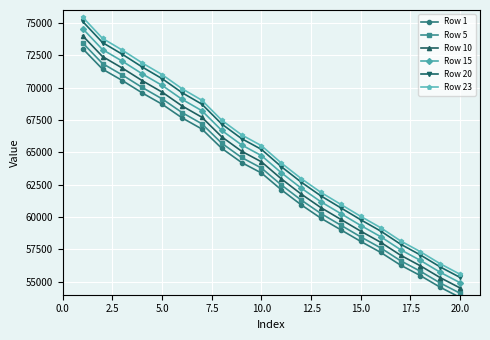

Which series has the widest spread of values?

Row 23